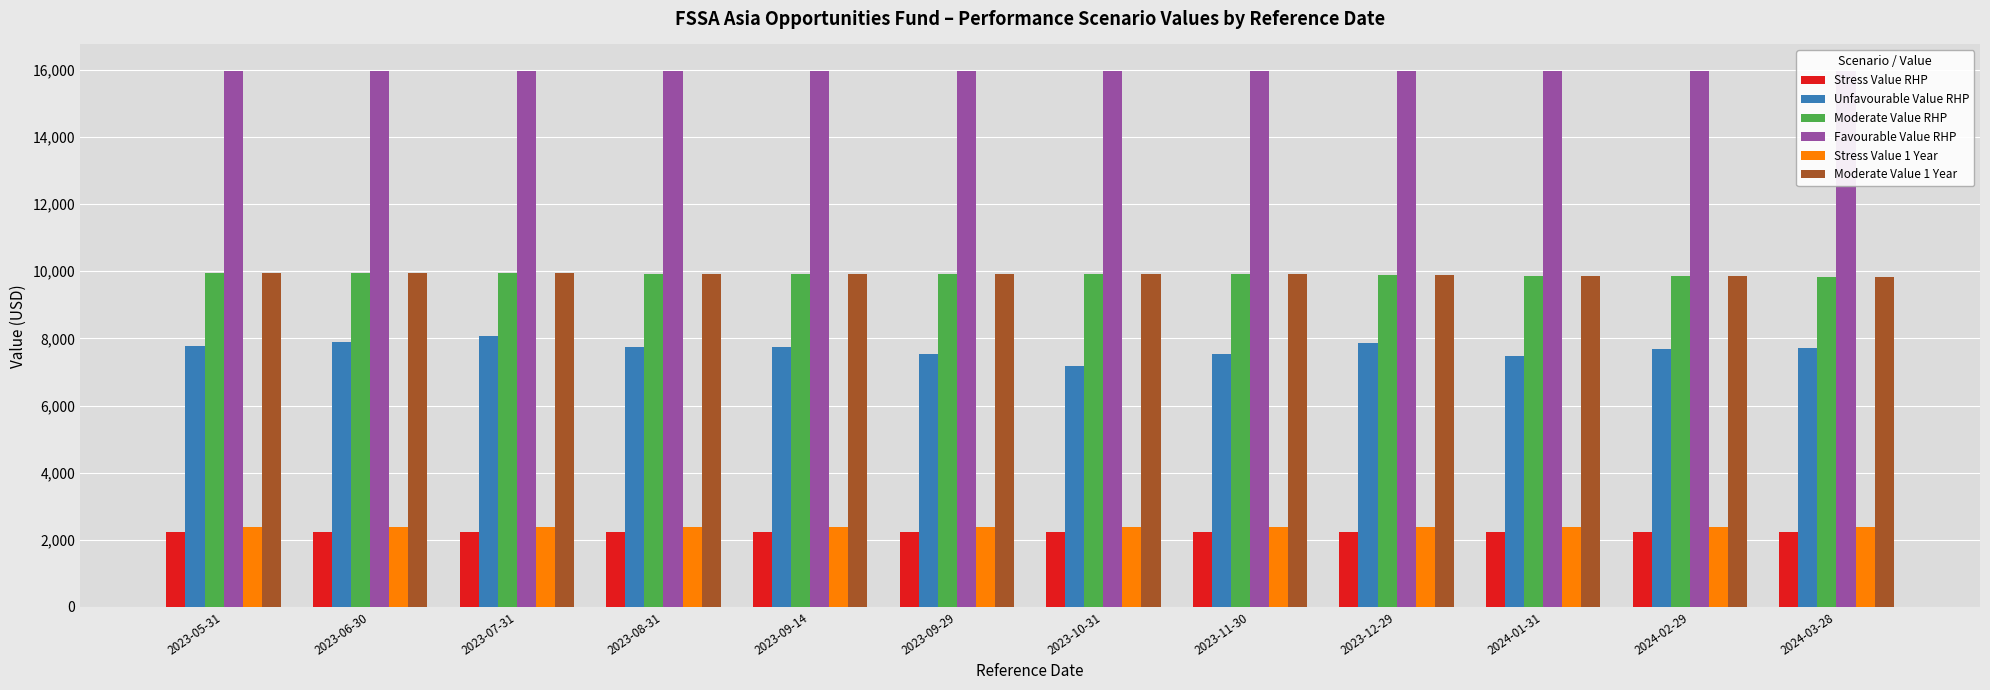

What is the smallest value displayed?

2230